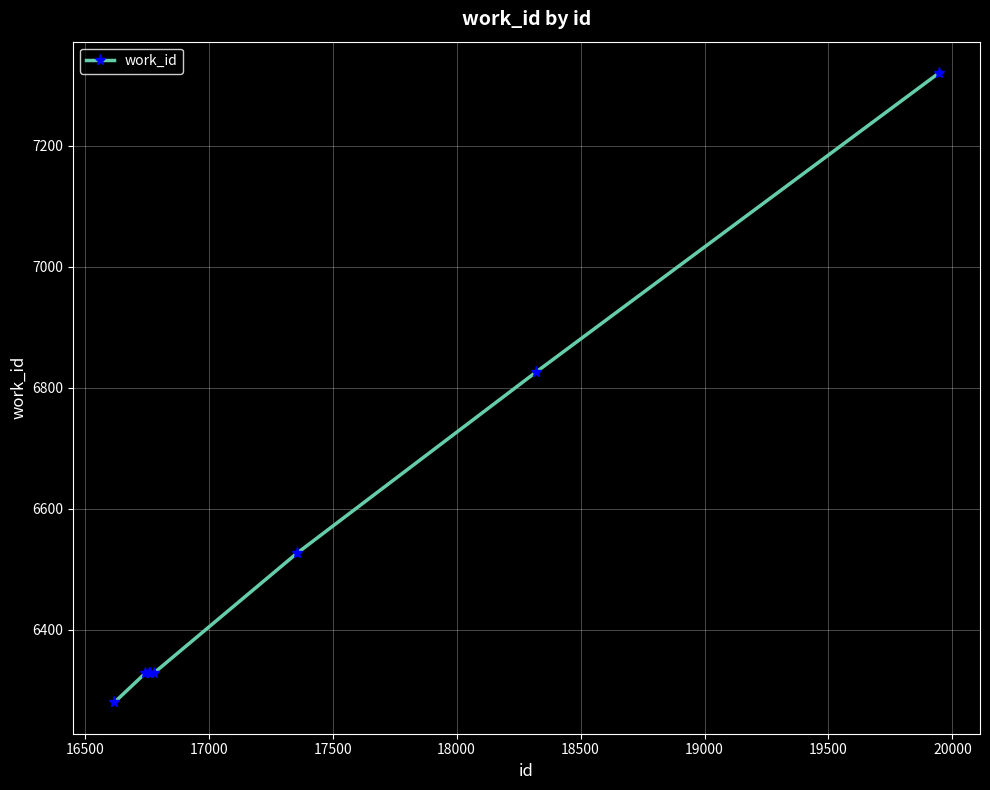

Reading left to right, transcribe all the data shown in this chart.

6280	6328	6328	6328	6328	6526	6826	7320